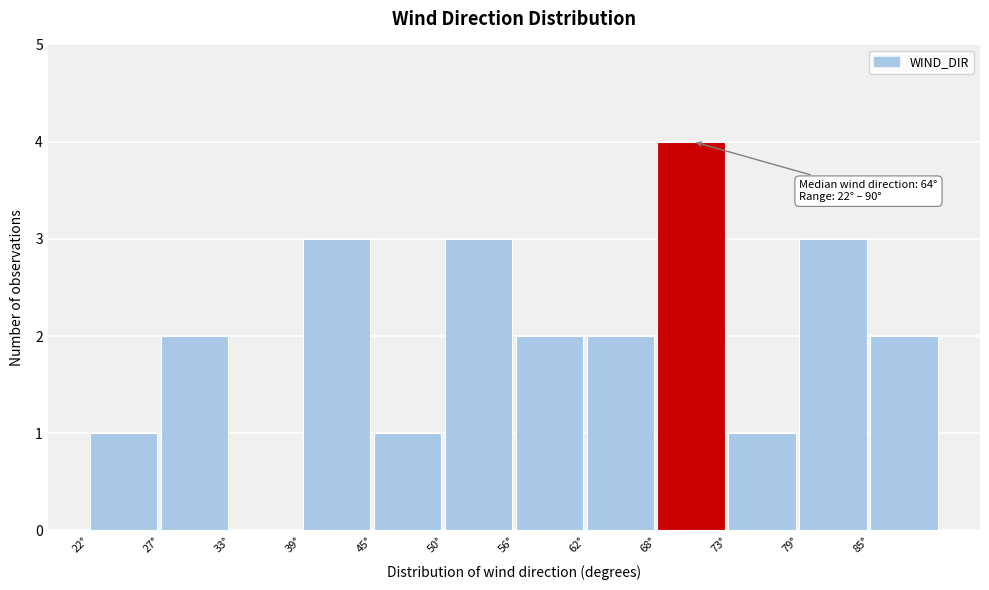

Which range on the x-axis has the tallest bar?

68 to 74